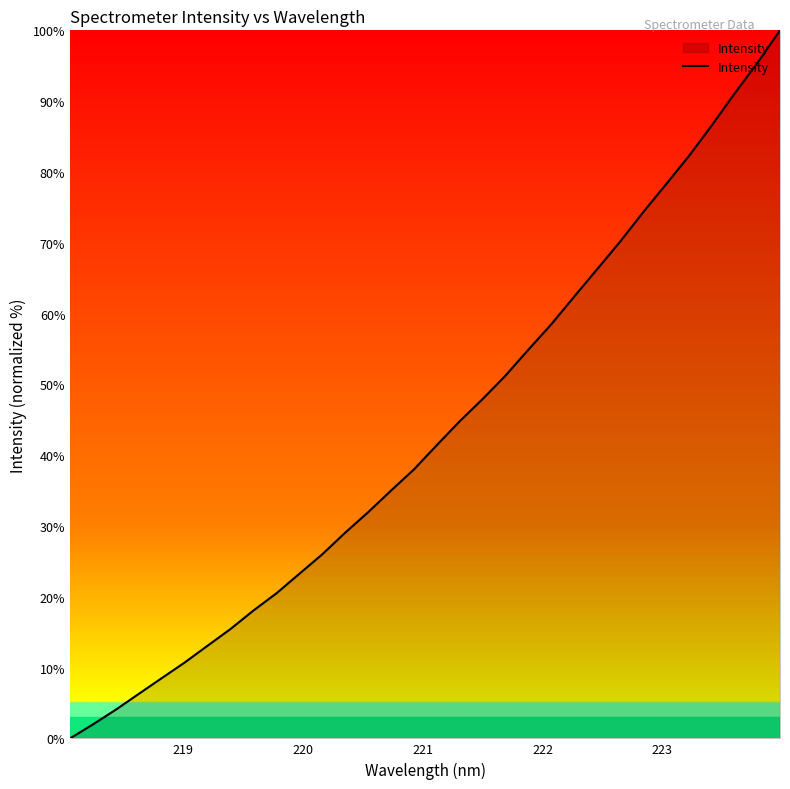

Reading left to right, list all the values displayed in this chart.

0.0	2.0	4.1	6.3	8.5	10.7	13.1	15.5	18.1	20.5	23.2	26.0	29.0	31.9	35.0	38.0	41.4	44.8	47.9	51.2	54.9	58.5	62.4	66.2	70.1	74.2	78.2	82.2	86.5	91.0	95.4	100.0